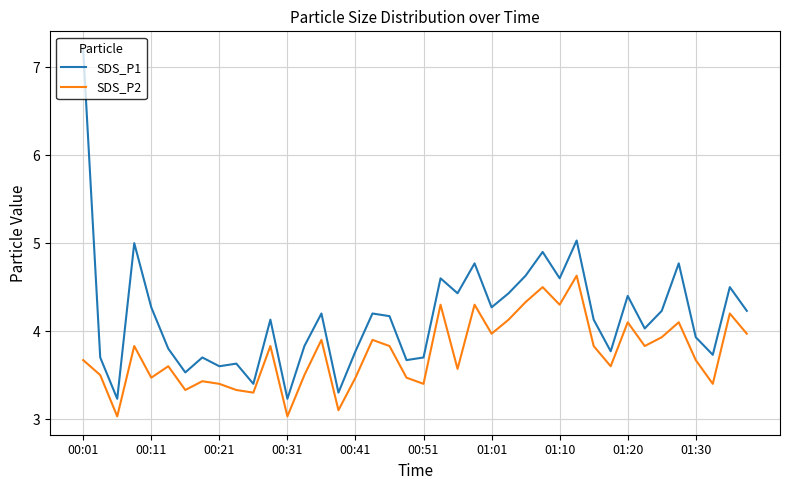

List the series in order of their peak value, lowest first.

SDS_P2, SDS_P1